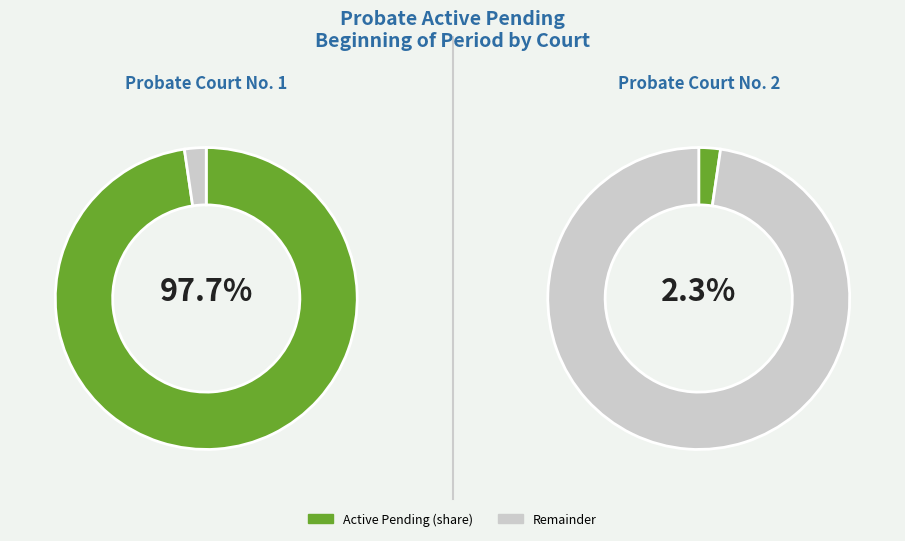

Which slice is the smallest?

Probate Court No. 2